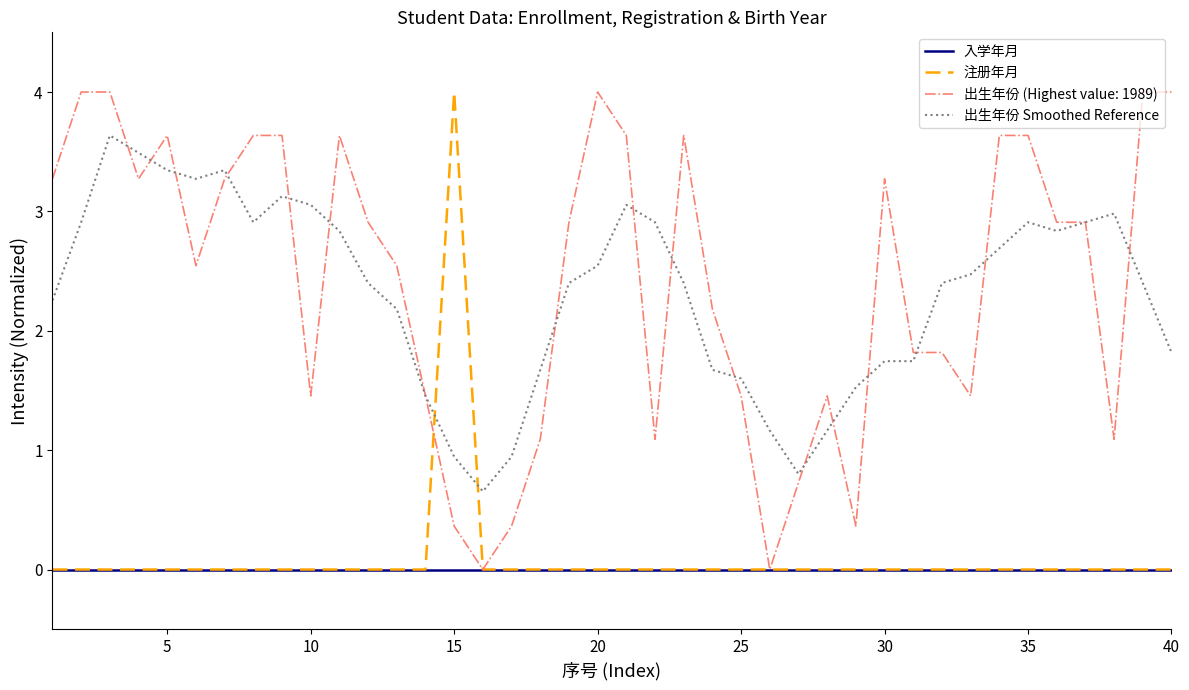

What is the maximum value shown in the chart?

4.0